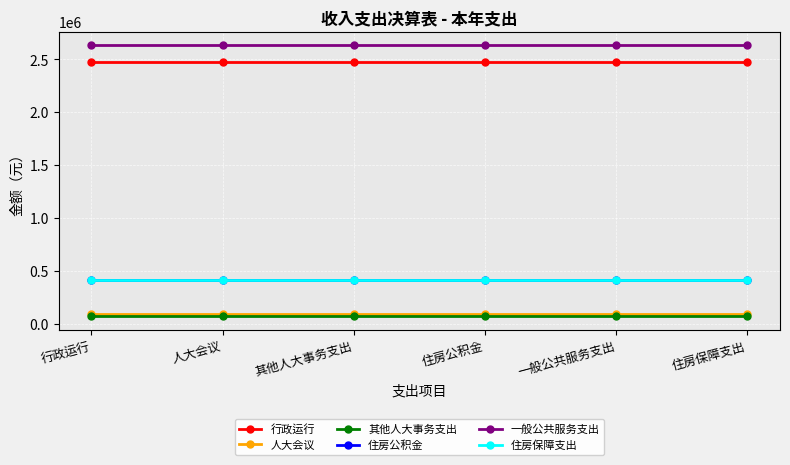

Does the chart have visible grid lines?

Yes